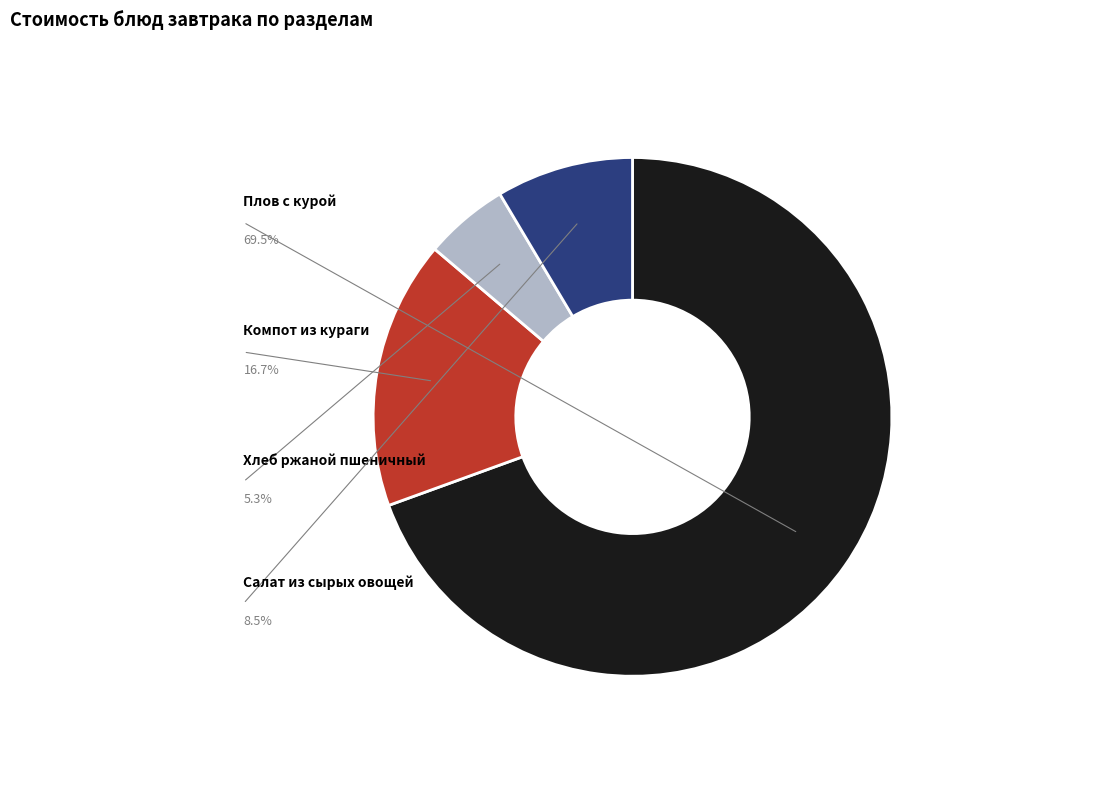

To the nearest percent, what portion does Плов с курой represent?

69%